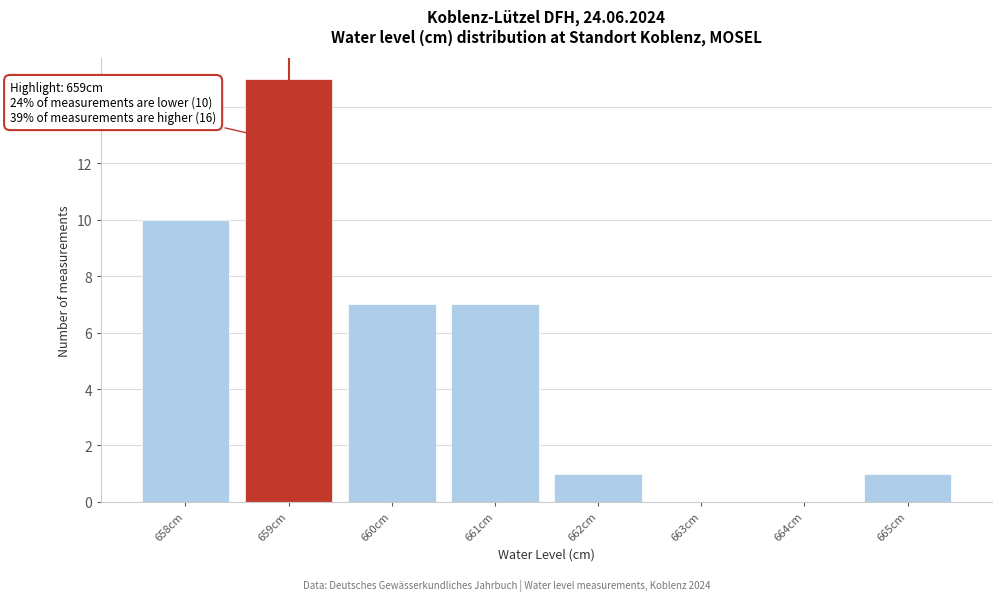

Over which range of the x-axis is the bar tallest?

658.5 to 659.5